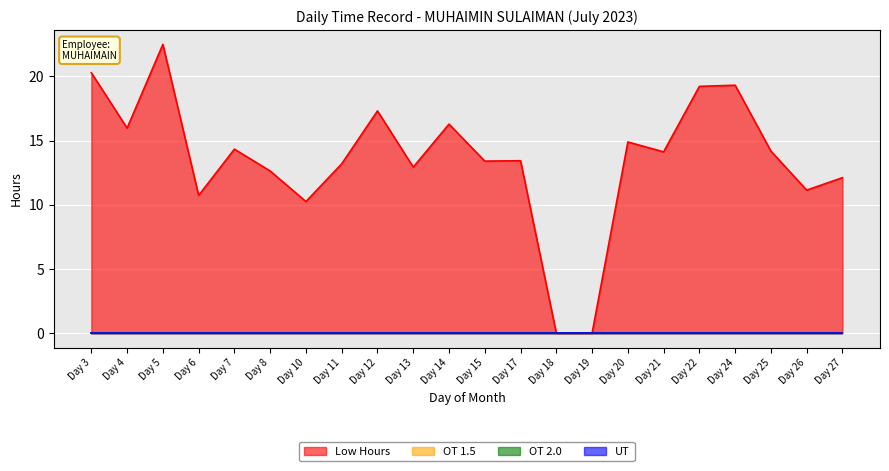

Reading left to right, list all the values displayed in this chart.

Low Hours: 20.3	16.0	22.5	10.7	14.3	12.6	10.2	13.2	17.3	12.9	16.3	13.4	13.4	0.0	0.0	14.9	14.1	19.2	19.3	14.2	11.1	12.1
OT 1.5: 0.0	0.0	0.0	0.0	0.0	0.0	0.0	0.0	0.0	0.0	0.0	0.0	0.0	0.0	0.0	0.0	0.0	0.0	0.0	0.0	0.0	0.0
OT 2.0: 0.0	0.0	0.0	0.0	0.0	0.0	0.0	0.0	0.0	0.0	0.0	0.0	0.0	0.0	0.0	0.0	0.0	0.0	0.0	0.0	0.0	0.0
UT: 0.0	0.0	0.0	0.0	0.0	0.0	0.0	0.0	0.0	0.0	0.0	0.0	0.0	0.0	0.0	0.0	0.0	0.0	0.0	0.0	0.0	0.0